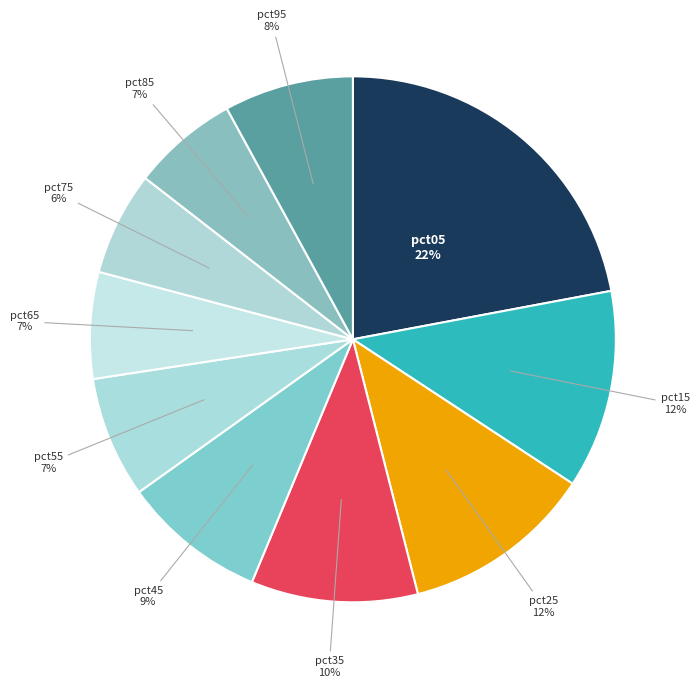

Is there any slice that represents more than half of the pie?

No